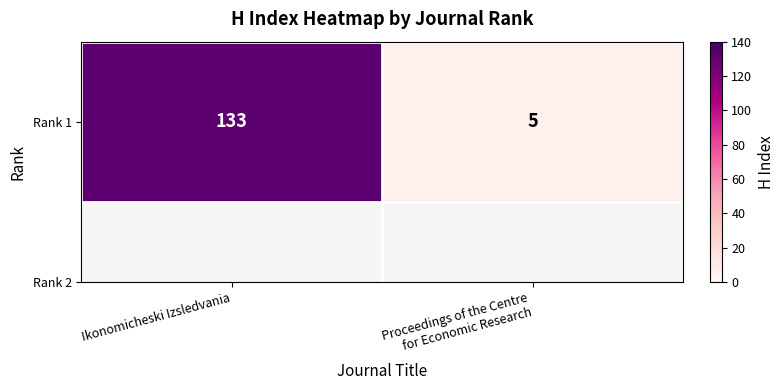

What is the greatest value displayed?

133